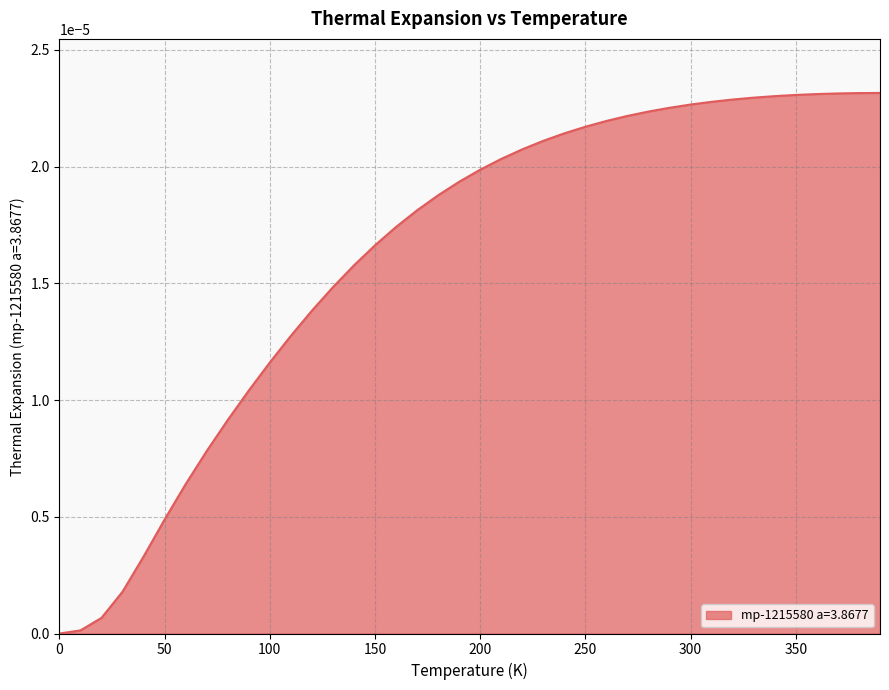

List the labels in order of value, smallest first.

0.0, 10.0, 20.0, 30.0, 40.0, 50.0, 60.0, 70.0, 80.0, 90.0, 100.0, 110.0, 120.0, 130.0, 140.0, 150.0, 160.0, 170.0, 180.0, 190.0, 200.0, 210.0, 220.0, 230.0, 240.0, 250.0, 260.0, 270.0, 280.0, 290.0, 300.0, 310.0, 320.0, 330.0, 340.0, 350.0, 360.0, 370.0, 380.0, 390.0